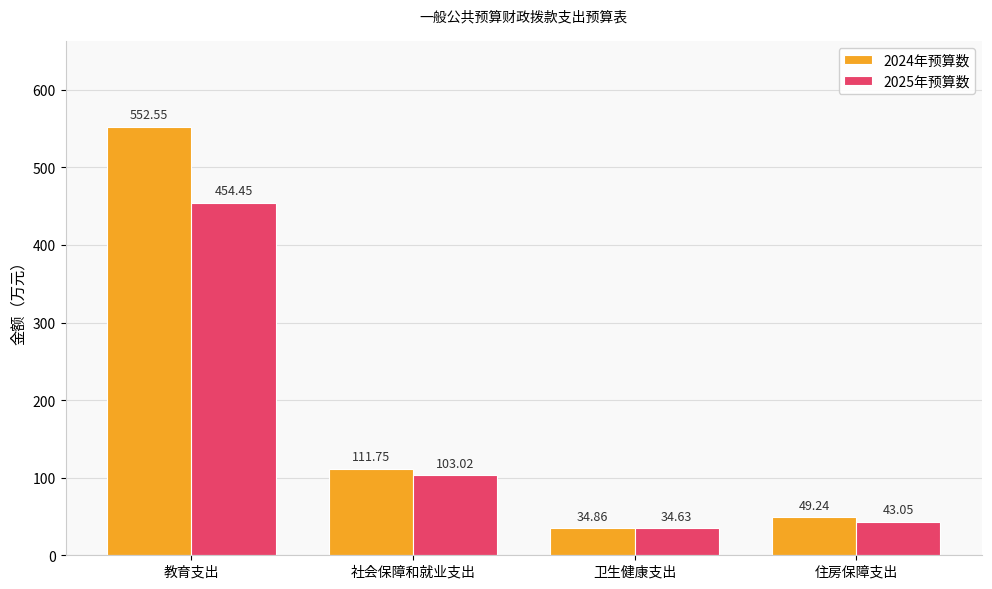

What is the spread (max minus min) of values at 教育支出?

98.1